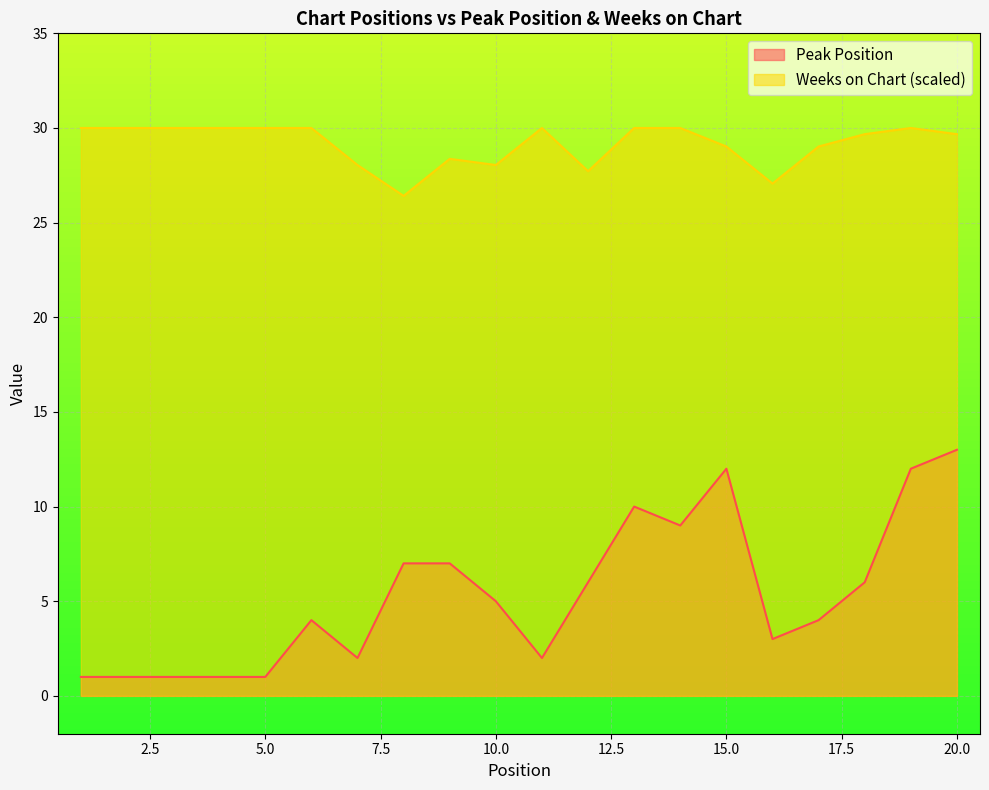

Between 9 and 18, which series saw the biggest shift?

Weeks on Chart